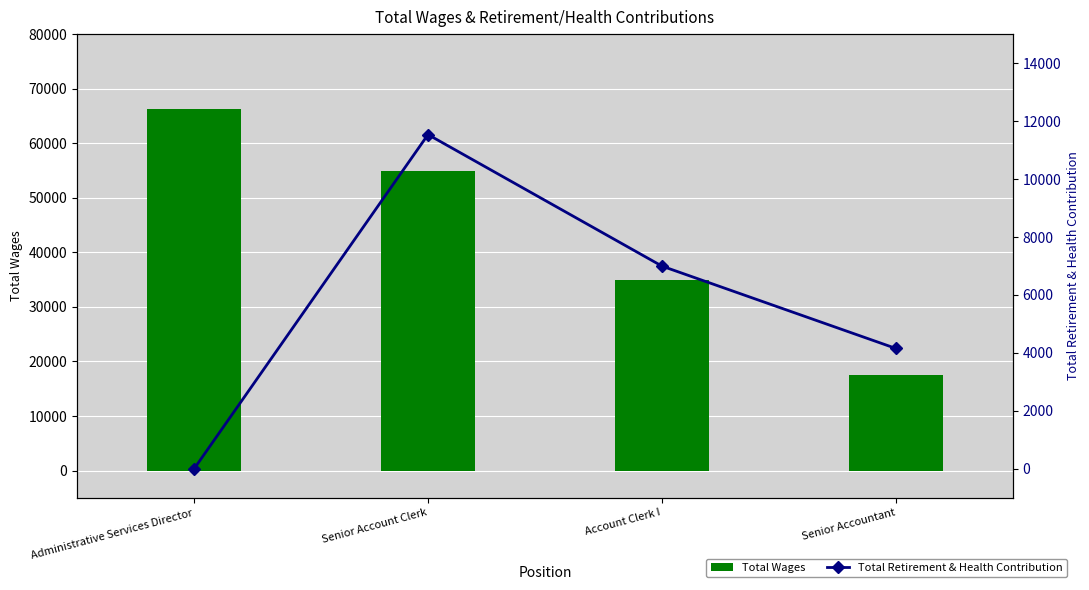

Which category has the lowest value in the Total Wages series?

Senior Accountant